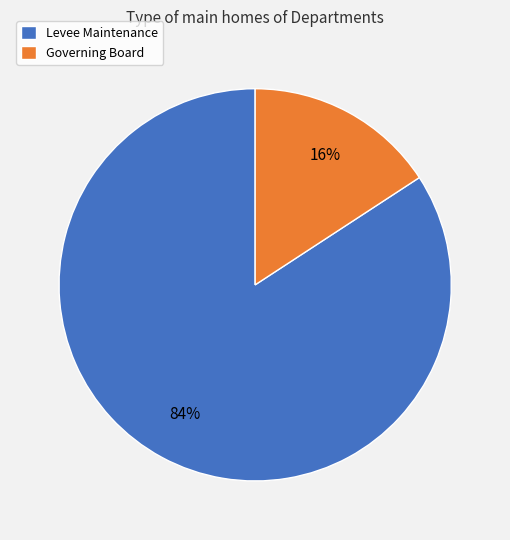

Do Governing Board and Levee Maintenance together represent more than half of the pie?

Yes